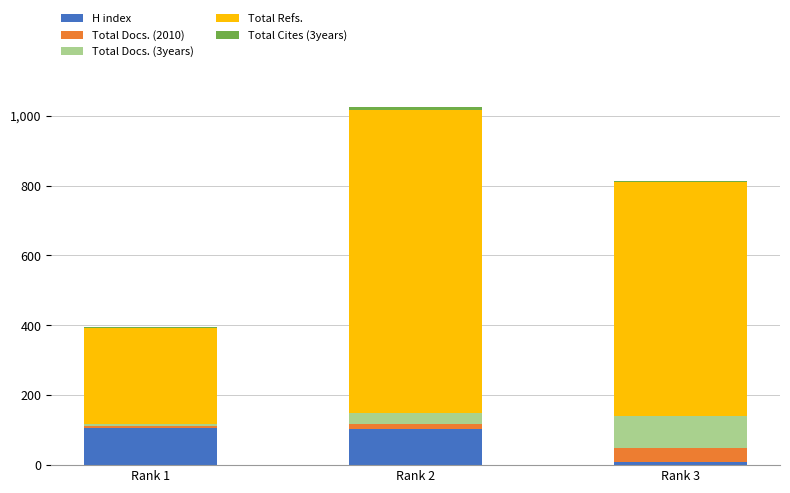

What is the sum of all H index values?

217